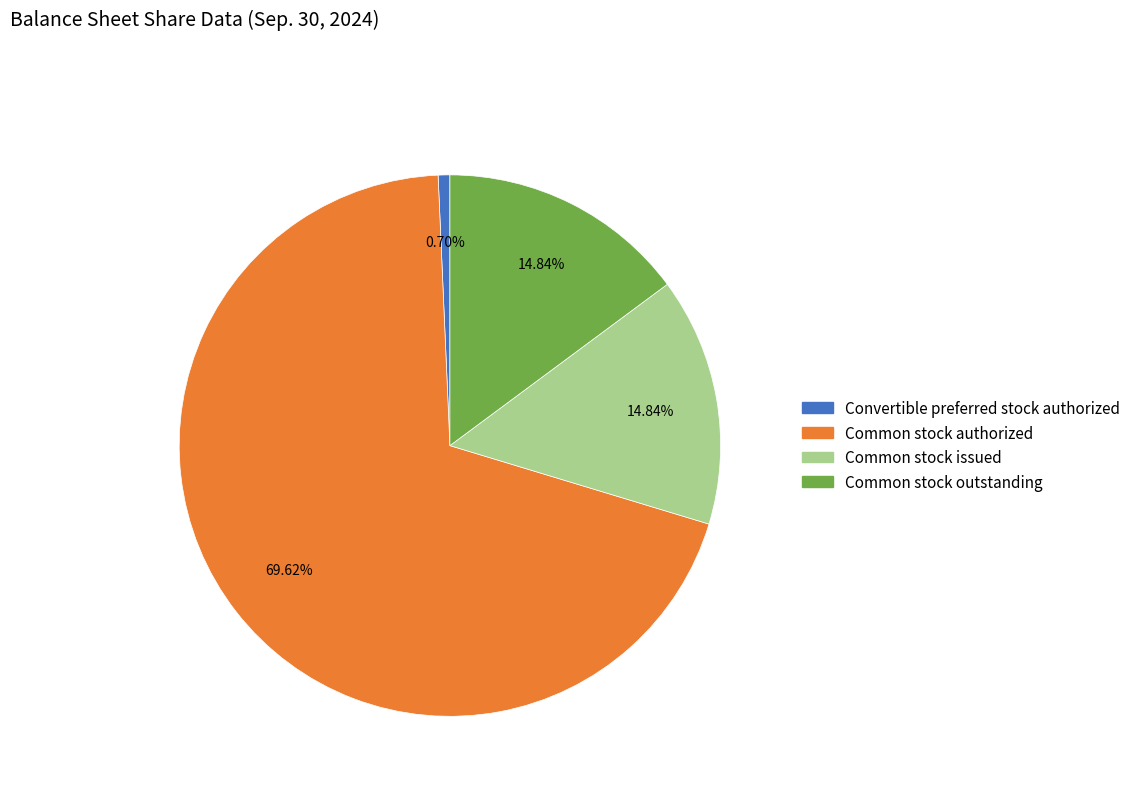

To the nearest percent, what is the difference between the largest and smallest slice percentages?

69%